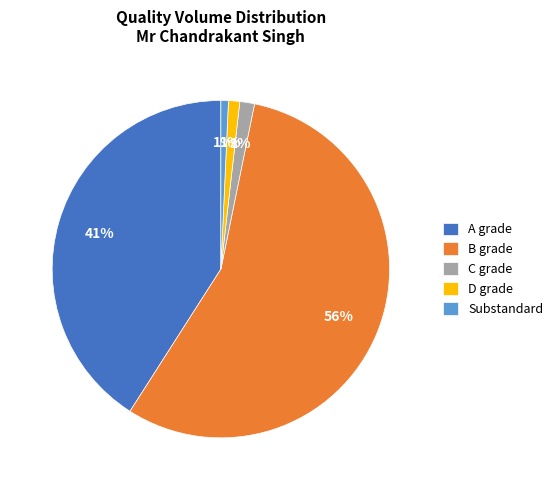

Does any single category account for the majority?

Yes